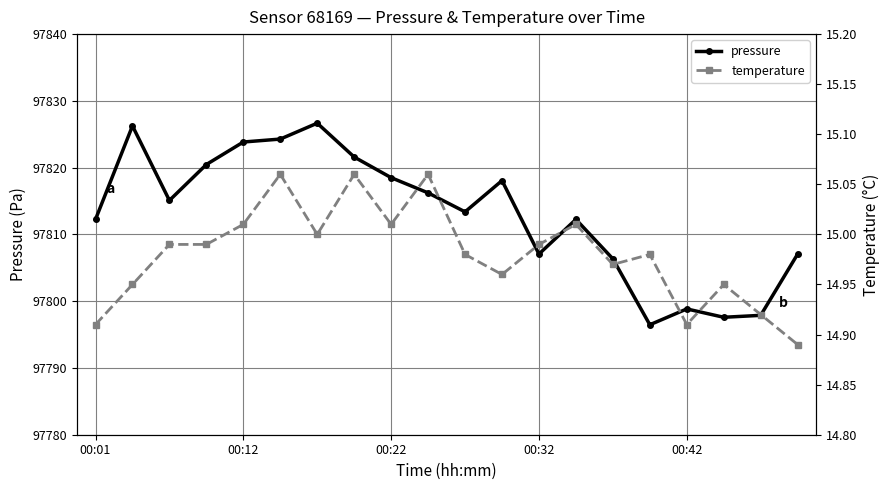

What is the greatest value displayed?

97826.7